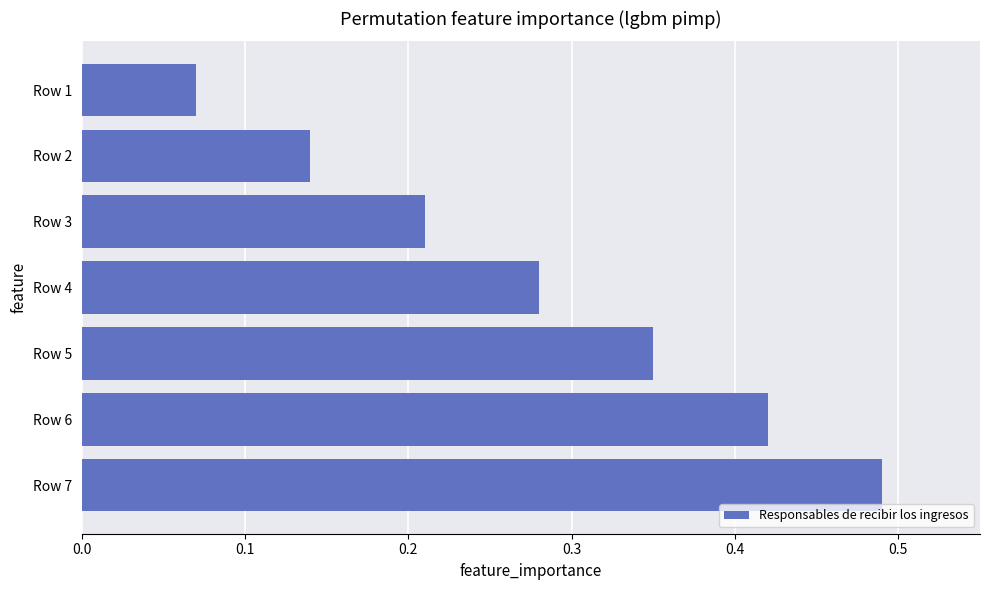

How many bars are there in total?

7